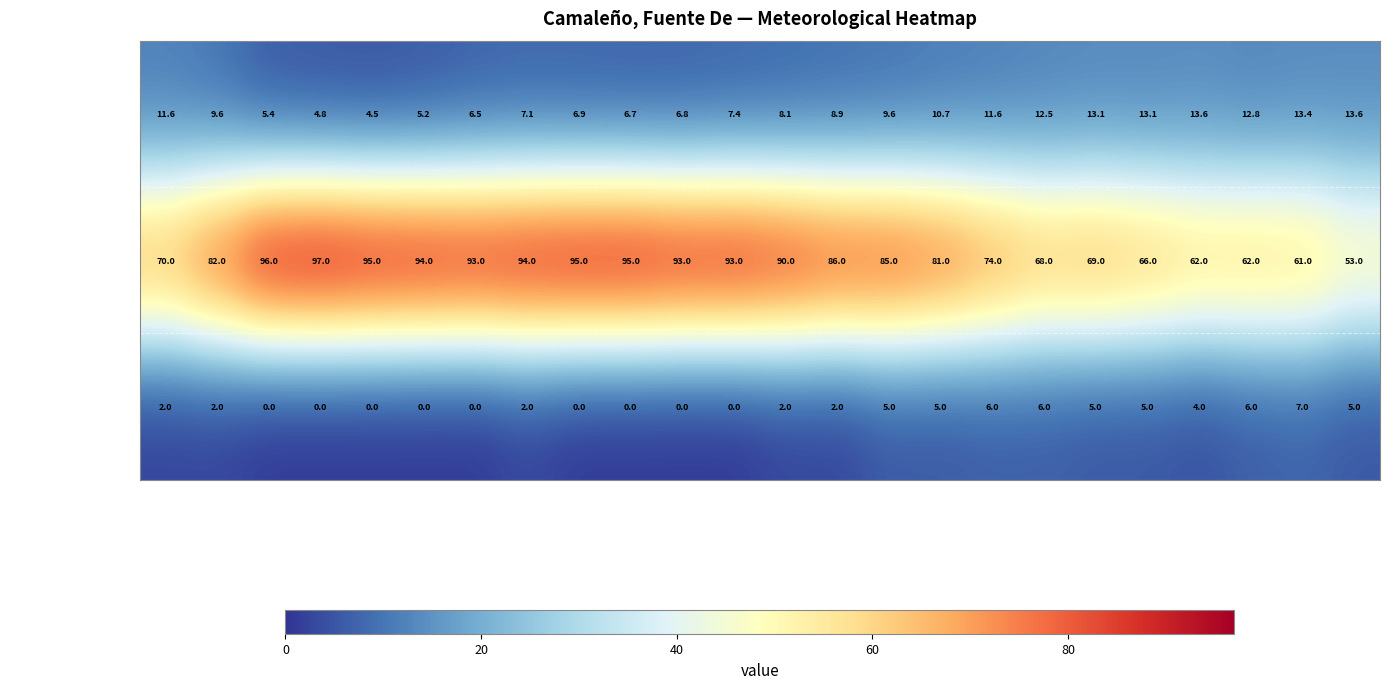

Where is Temperatura nearest to the value 9?

01/06 22:00